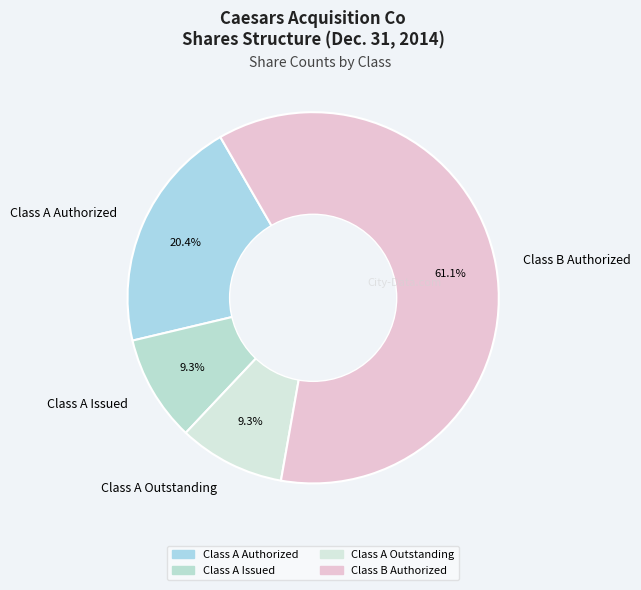

Does Class B Authorized represent more than half of the total?

Yes